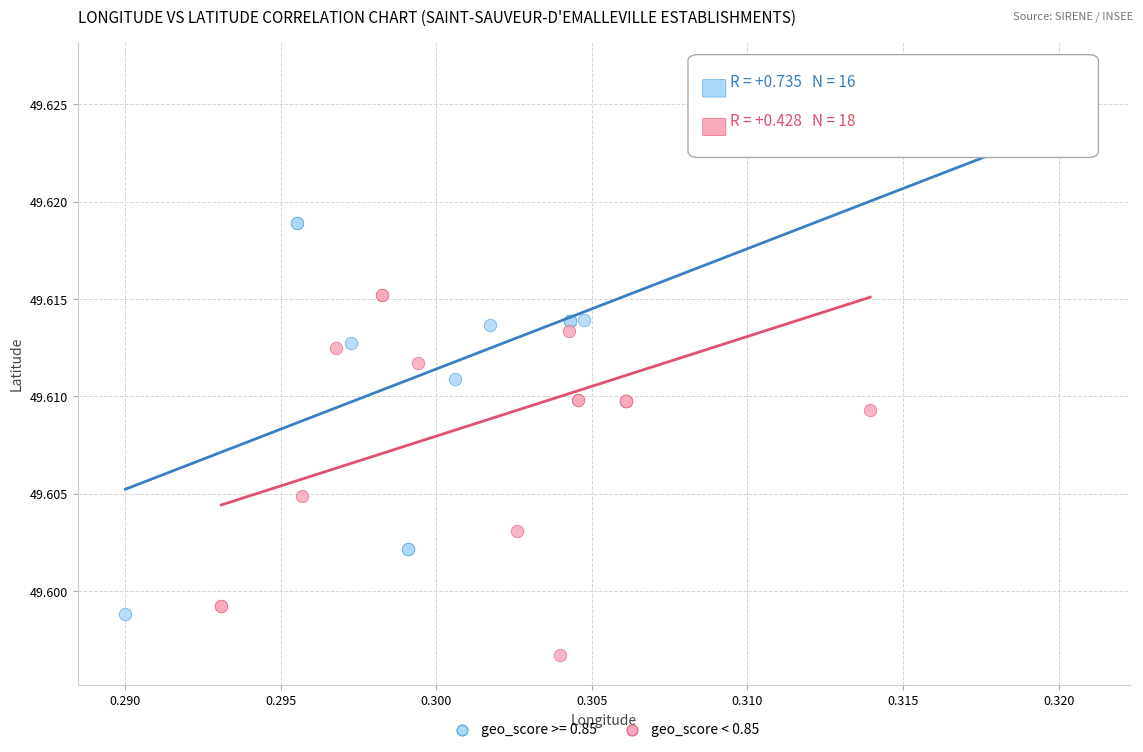

Which series contains the lowest Y value?

geo_score < 0.85